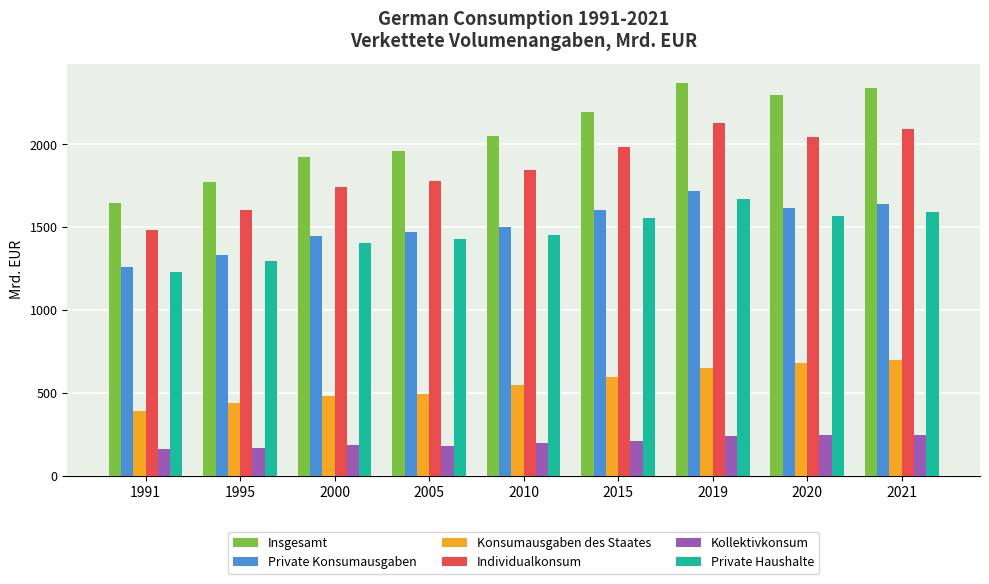

How many groups of bars are there?

9